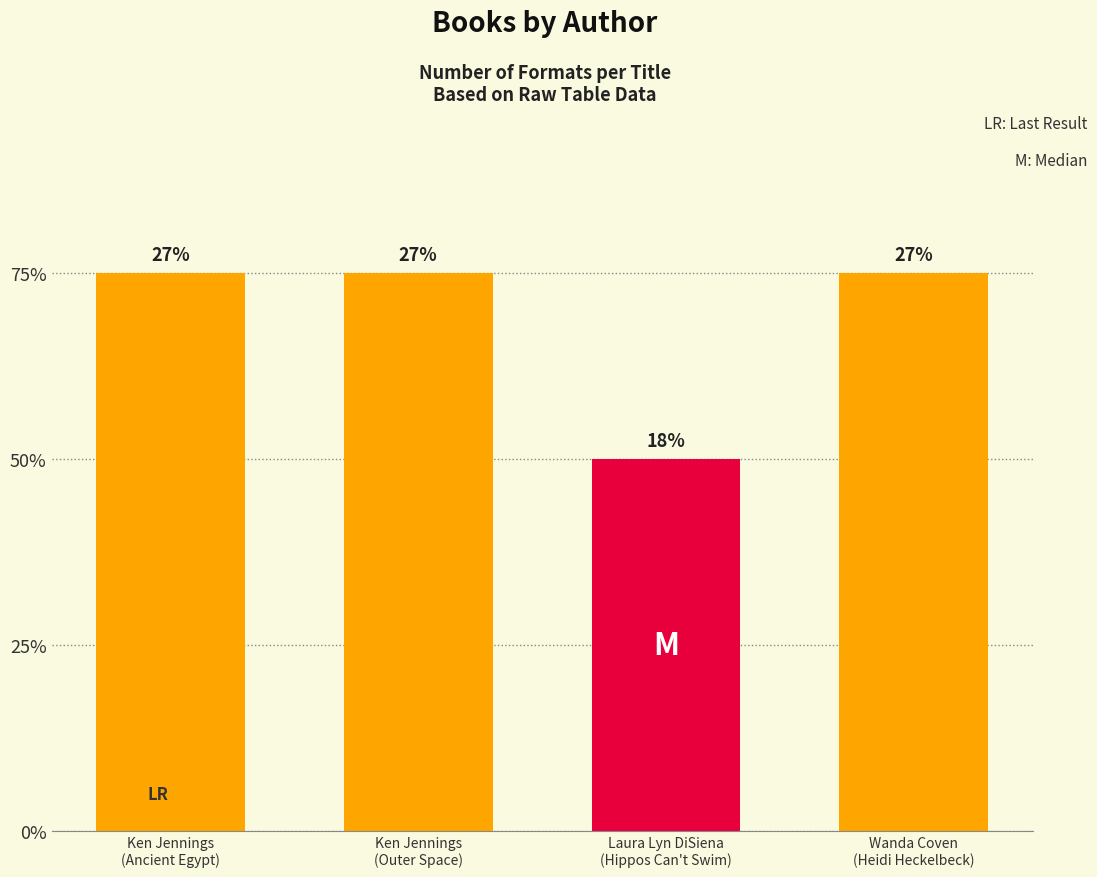

The value at Ken Jennings
(Ancient Egypt) is 2. True or false?

False